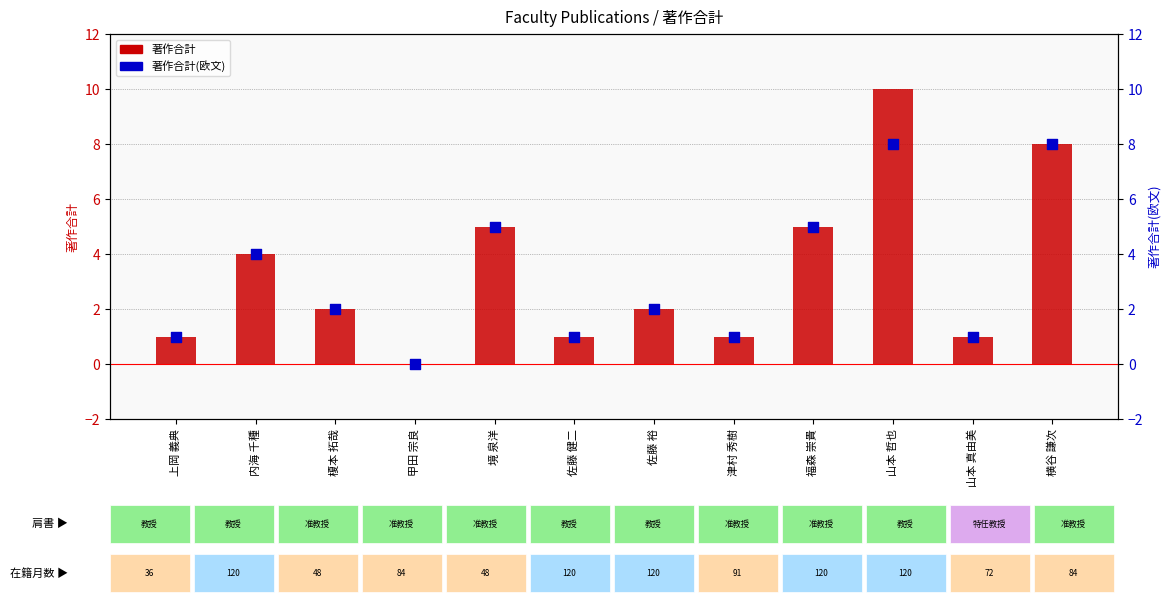

Which series reaches the maximum Y coordinate?

著作合計